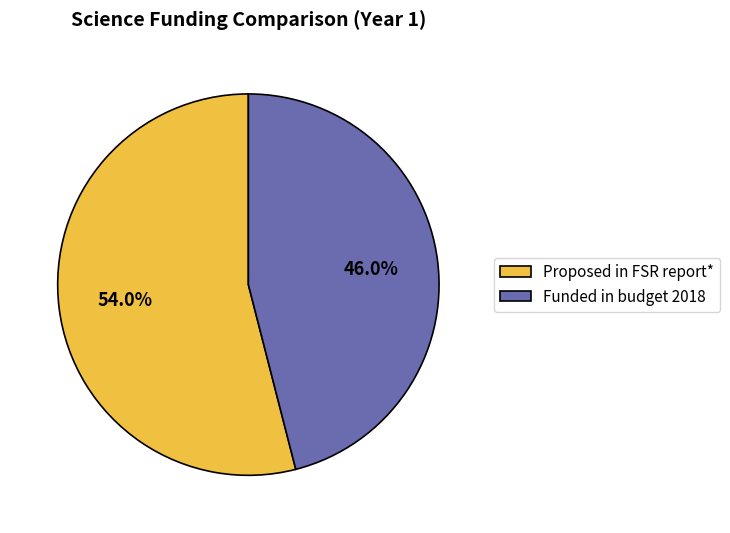

Is Funded in budget 2018 the majority of the pie?

No